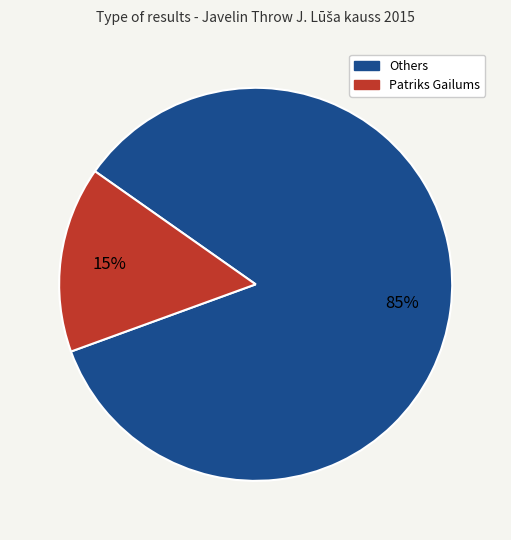

Is there any slice that represents more than half of the pie?

Yes